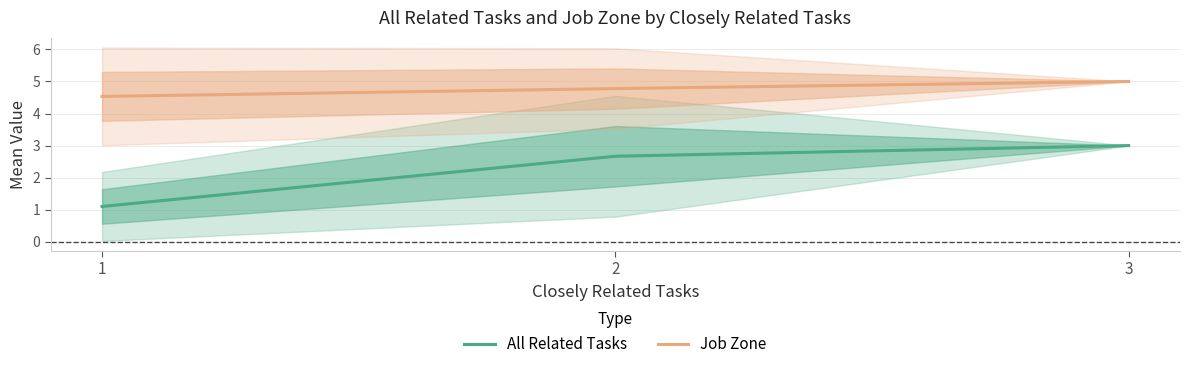

What is the minimum value for Job Zone?

4.5